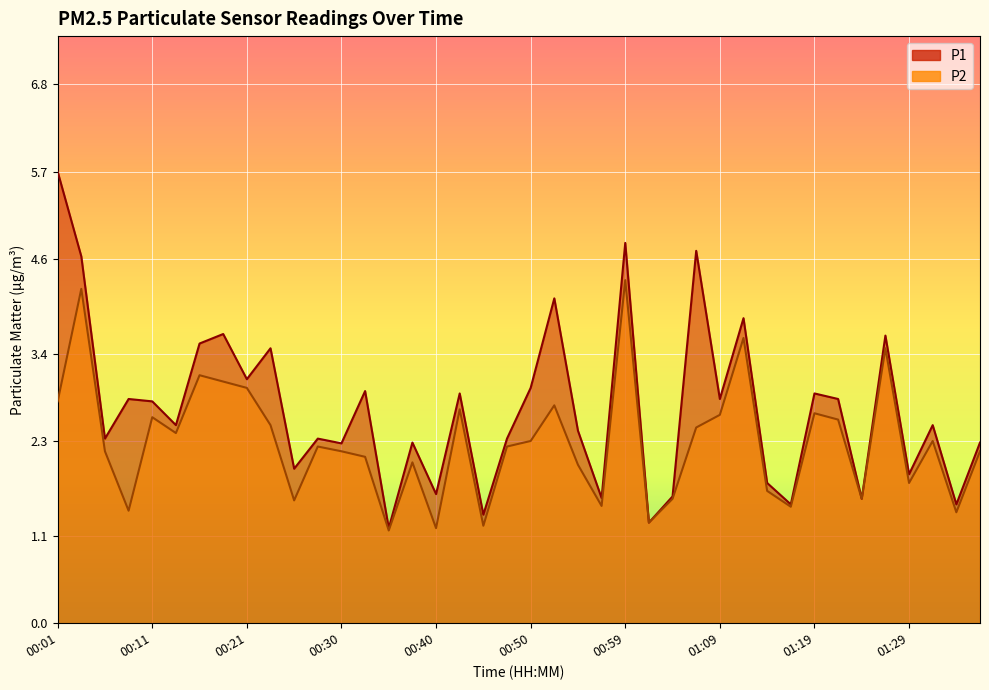

What are all the series names shown in the legend?

P1, P2